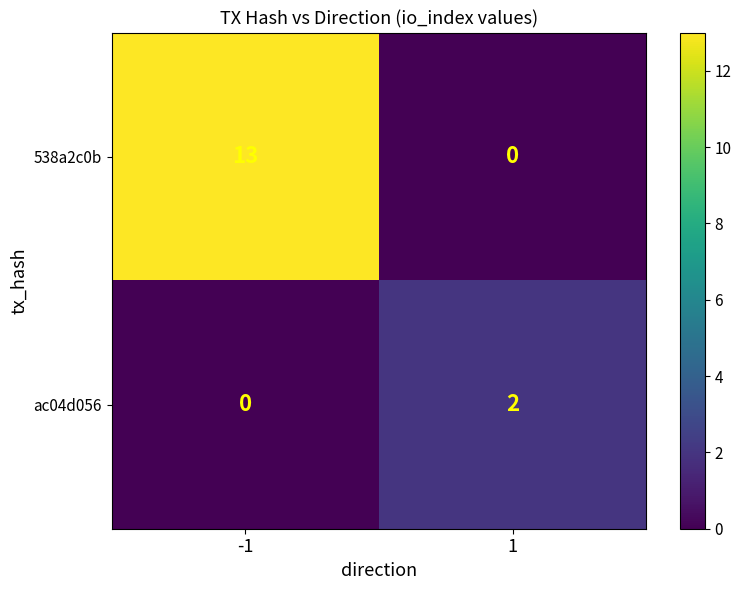

What is the difference between the highest and lowest values at 1?

2